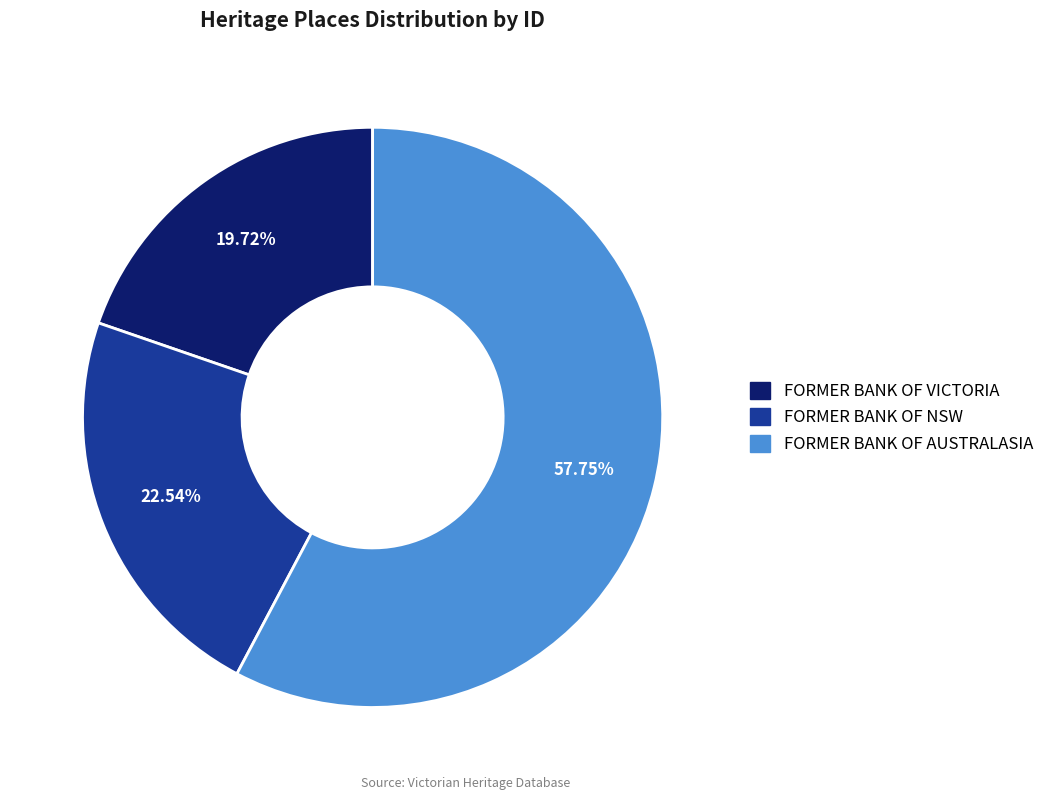

Do FORMER BANK OF VICTORIA and FORMER BANK OF NSW together represent more than half of the pie?

No